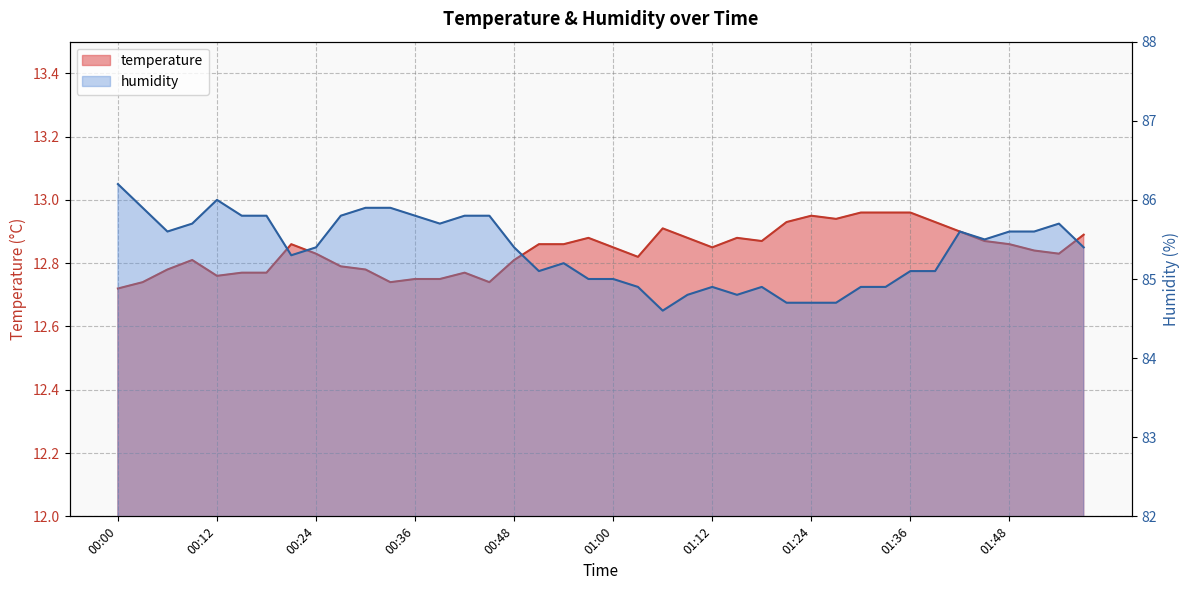

How many lines are shown in the chart?

2